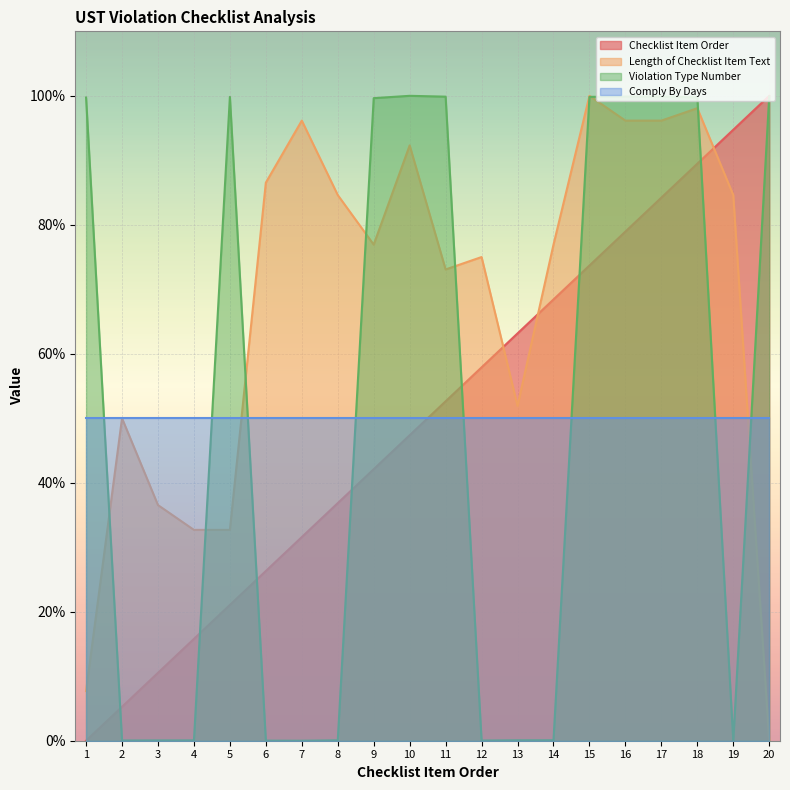

What are all the series names shown in the legend?

Checklist Item Order, Length of Checklist Item Text, Violation Type Number, Comply By Days